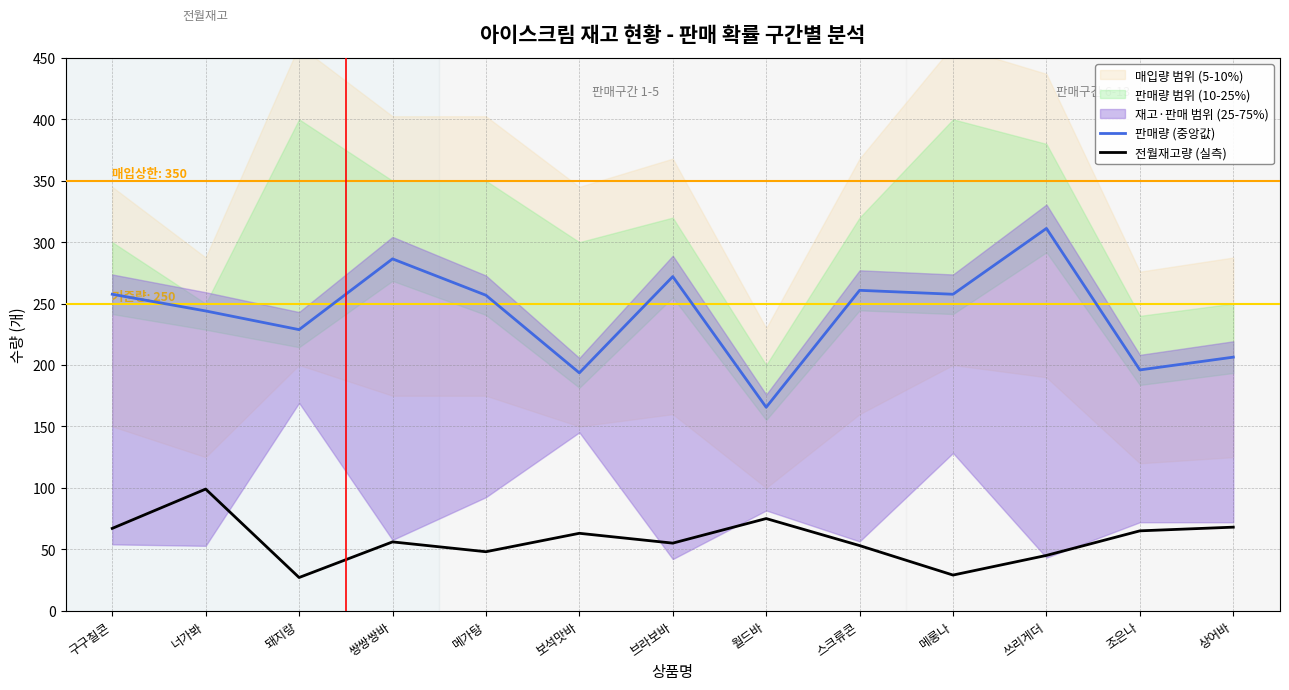

Rank the series by their maximum value, from lowest to highest.

전월재고량 (실측), 판매량 (중앙값)